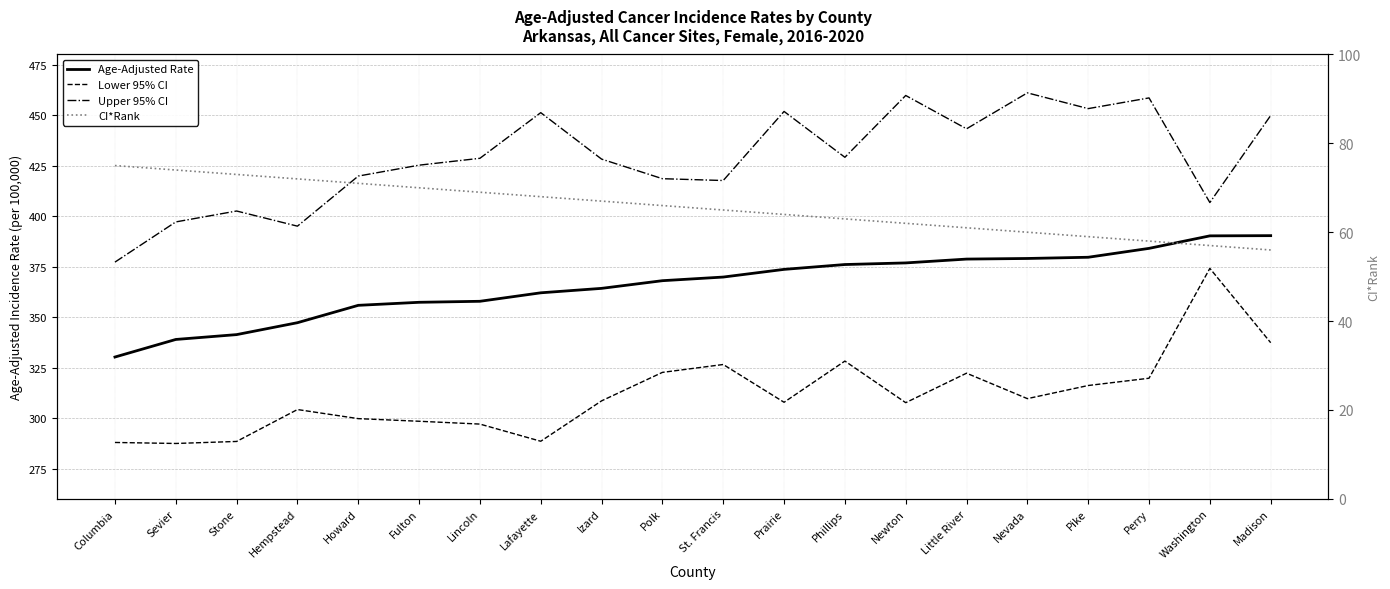

Is this an area chart (filled region under the line)?

No